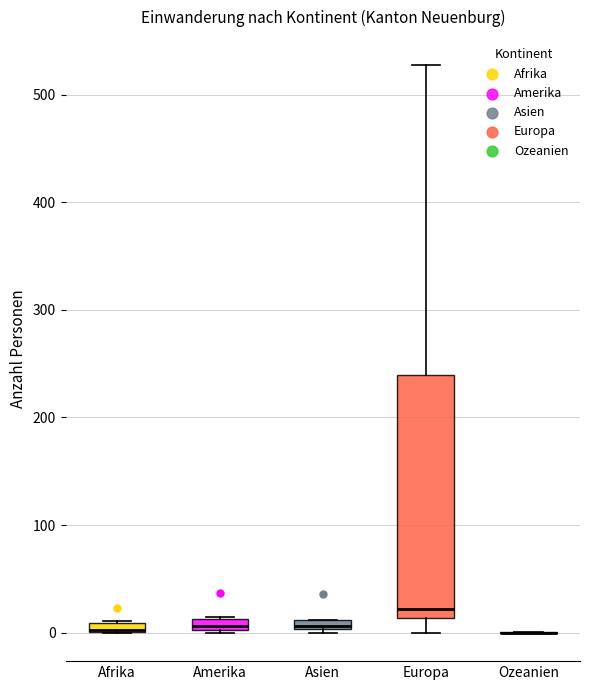

Where is the lower edge of the box for Amerika on the y-axis? The values are not printed on the chart, so give them approximately, as read against the axis.

0